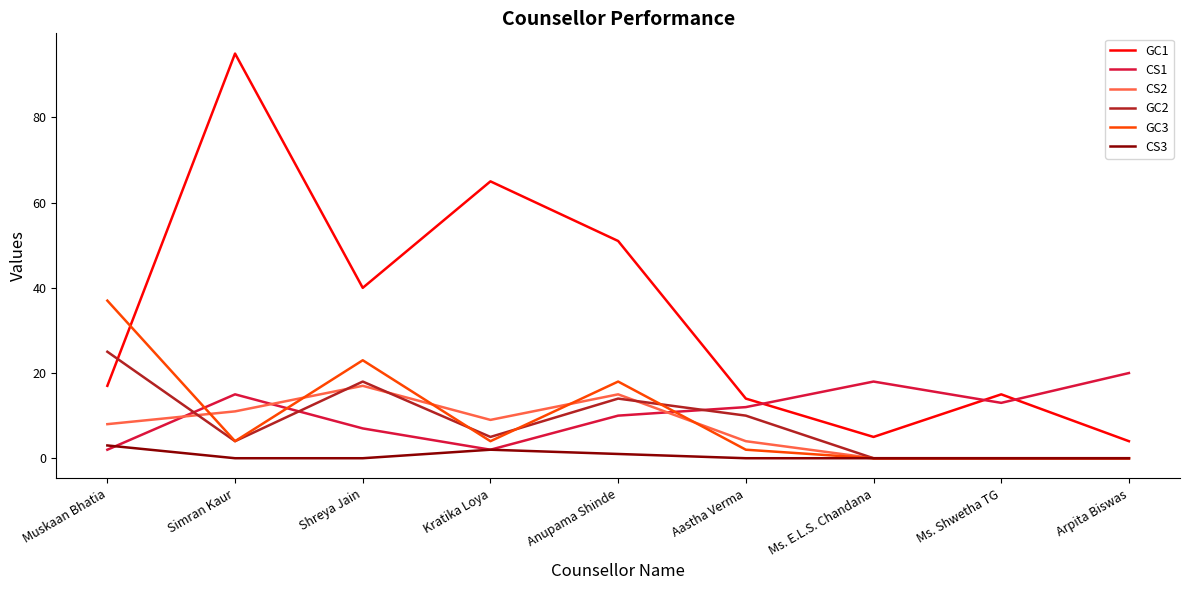

List the series in order of their peak value, highest first.

GC1, GC3, GC2, CS1, CS2, CS3